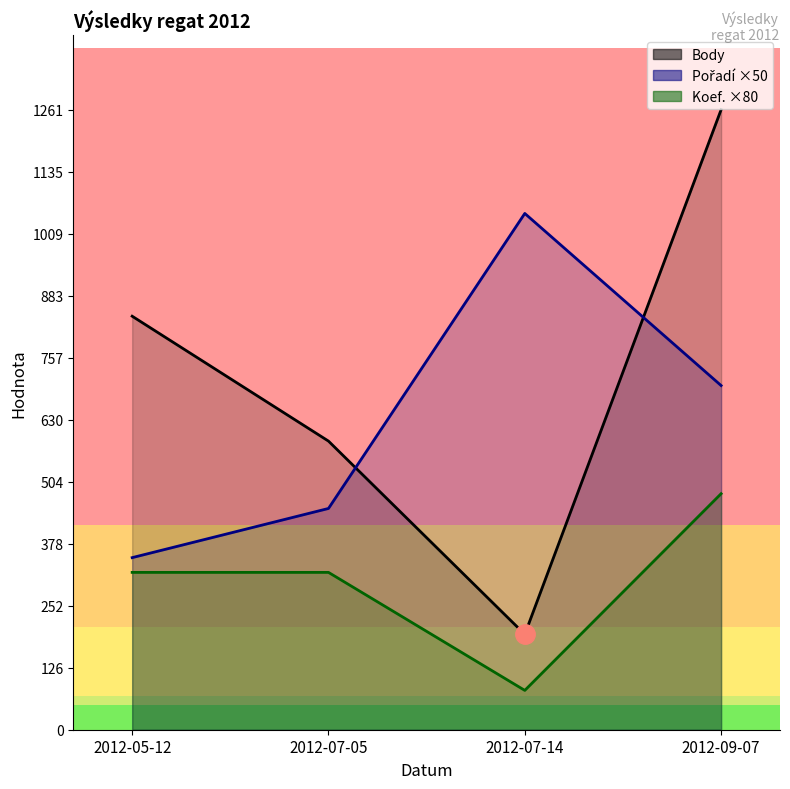

What are all the series names shown in the legend?

Body, Pořadí, Koef.